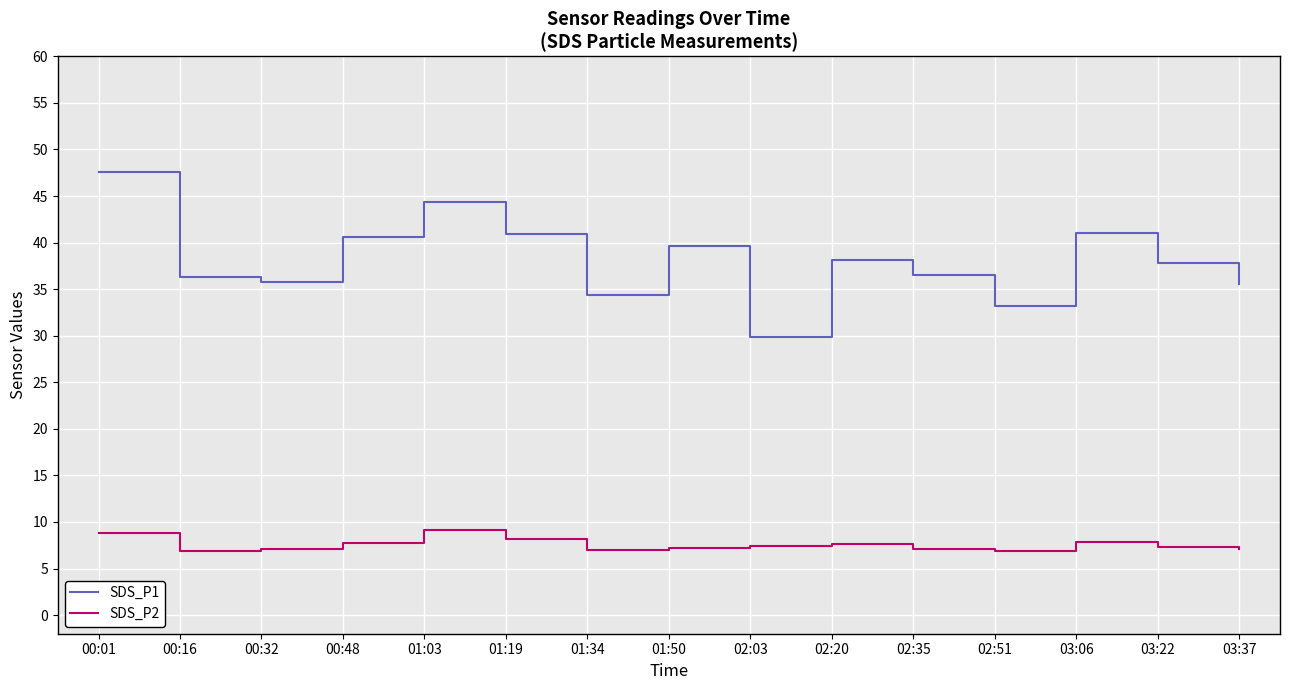

Between 02:03 and 03:06, which series saw the biggest shift?

SDS_P1